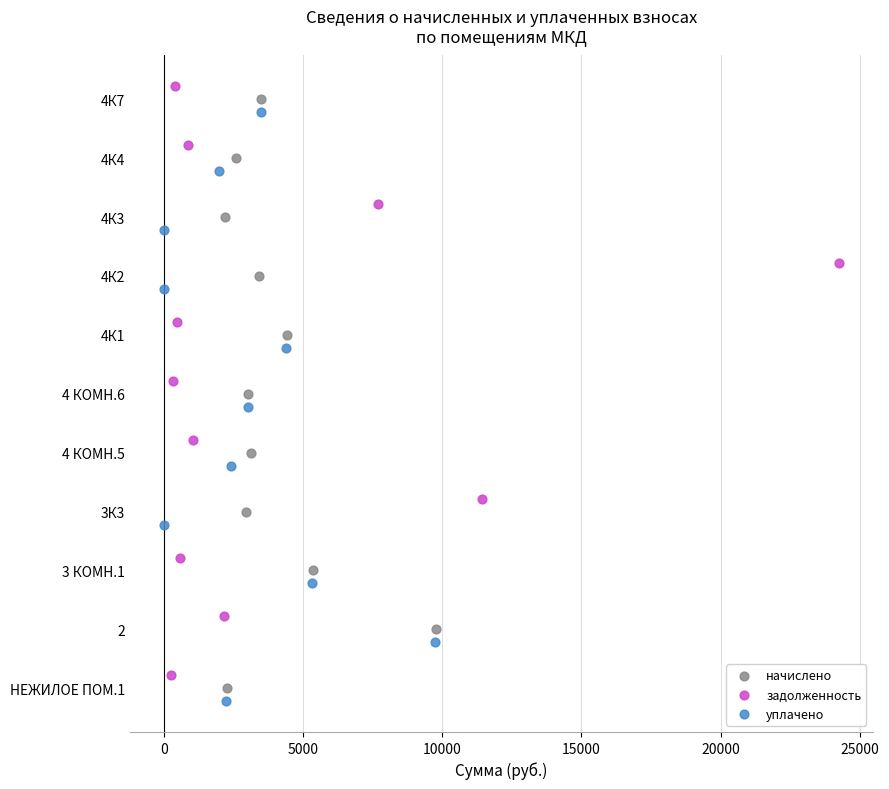

Which series contains the highest Y value?

задолженность